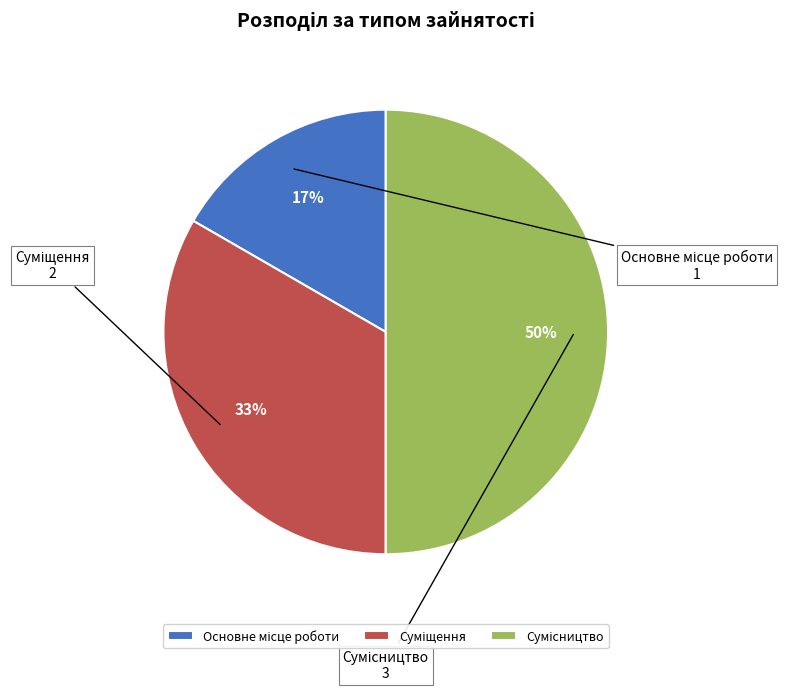

To the nearest percent, what is the difference between the largest and smallest slice percentages?

33%